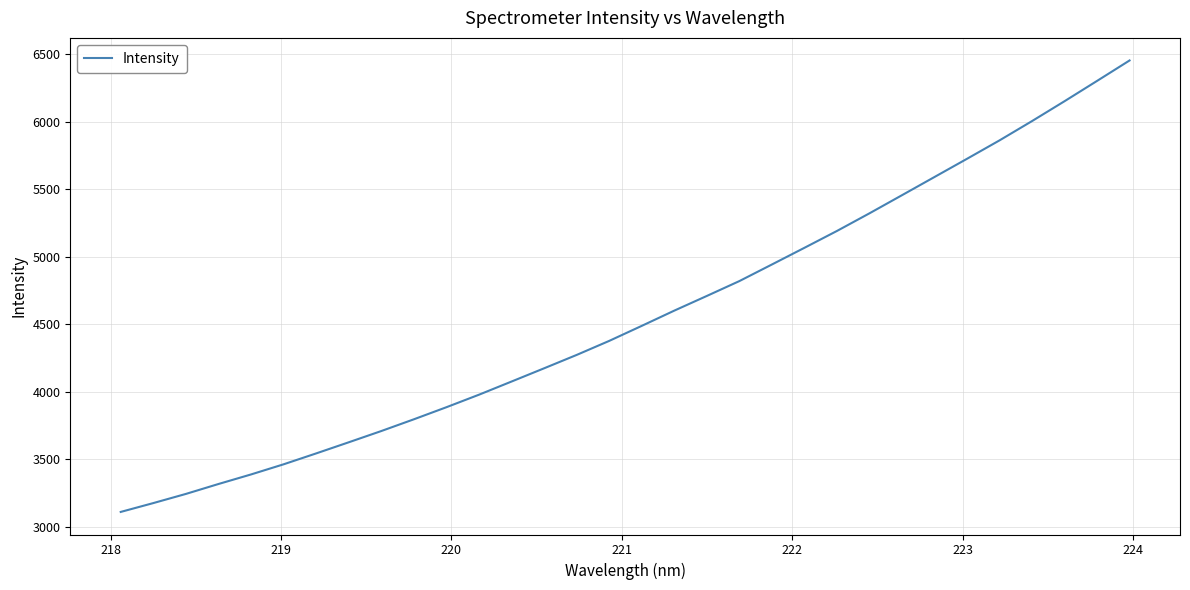

What is the minimum value shown in the chart?

3111.3